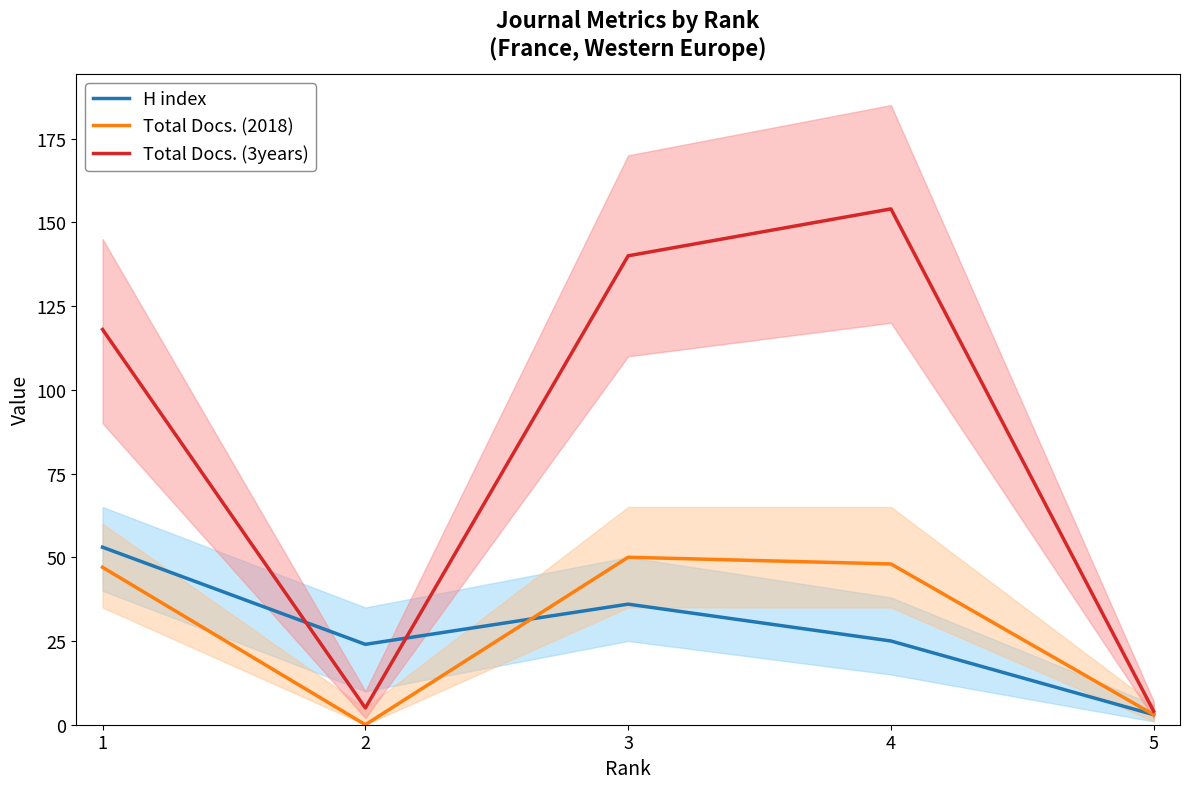

Reading right to left, list all the values displayed in this chart.

H index: 5=3	4=25	3=36	2=24	1=53
Total Docs. (2018): 5=3	4=48	3=50	2=0	1=47
Total Docs. (3years): 5=4	4=154	3=140	2=5	1=118